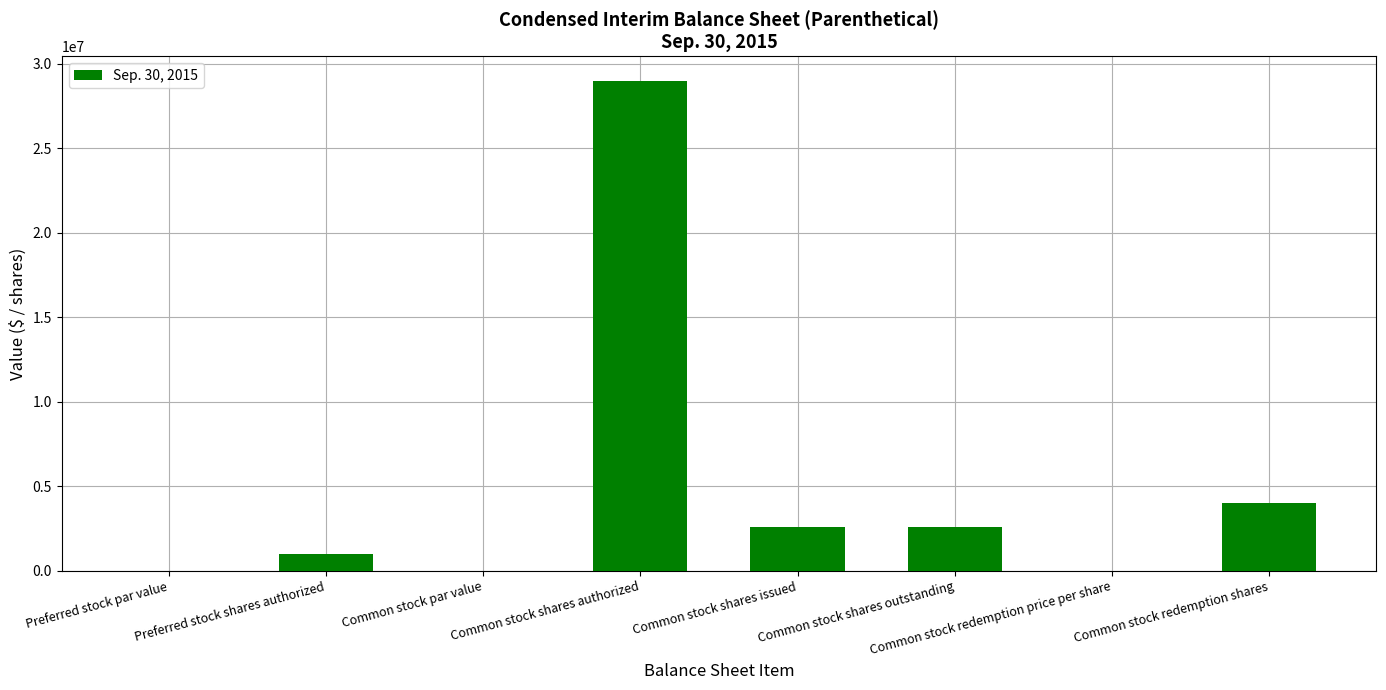

How many distinct data groups are displayed?

1